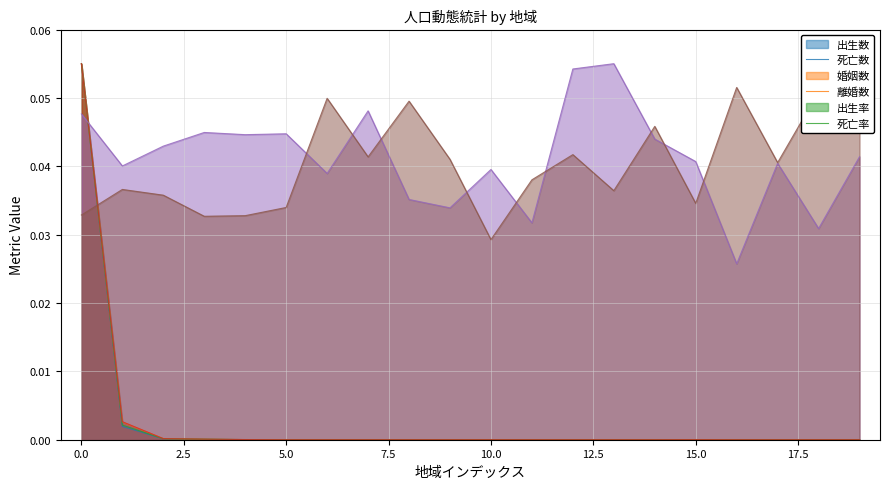

What are all the series names shown in the legend?

出生数, 死亡数, 婚姻数, 離婚数, 出生率, 死亡率